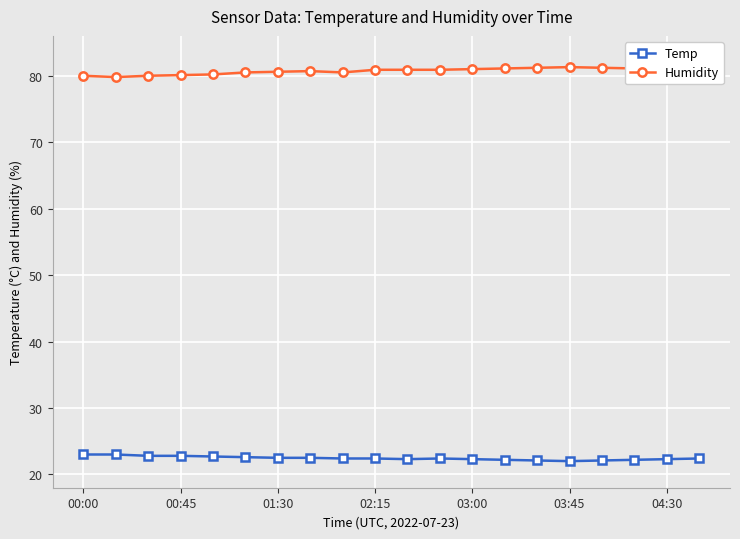

Which series has the largest total across all categories?

Humidity